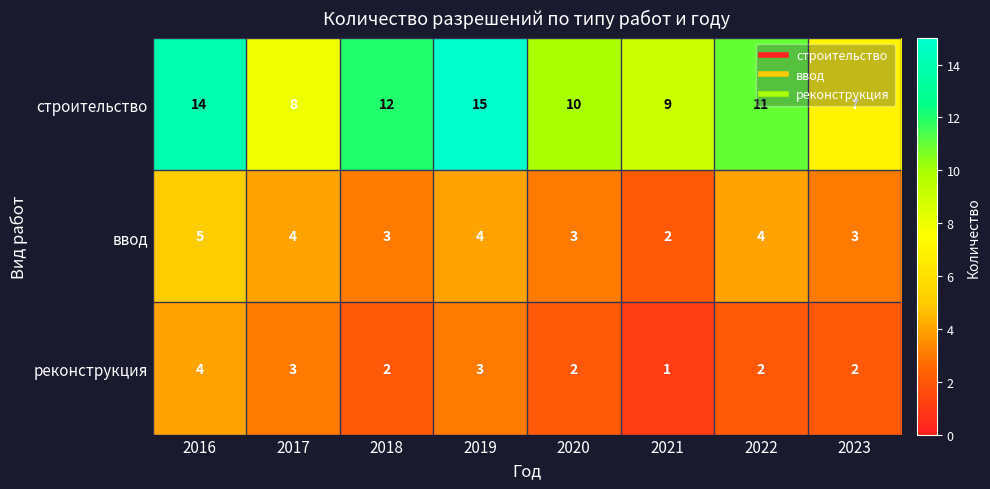

Is it true that реконструкция equals 3 at 2017?

True